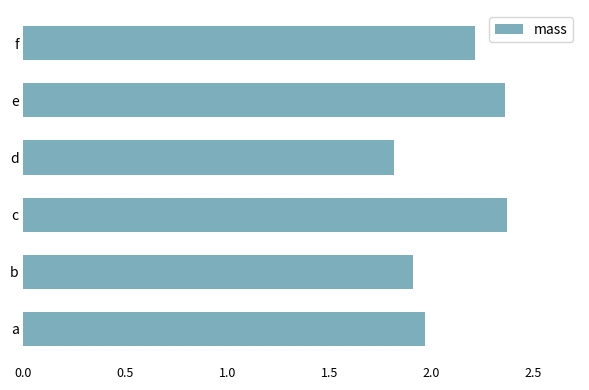

The chart shows a value of 1.8 at d. True or false?

True